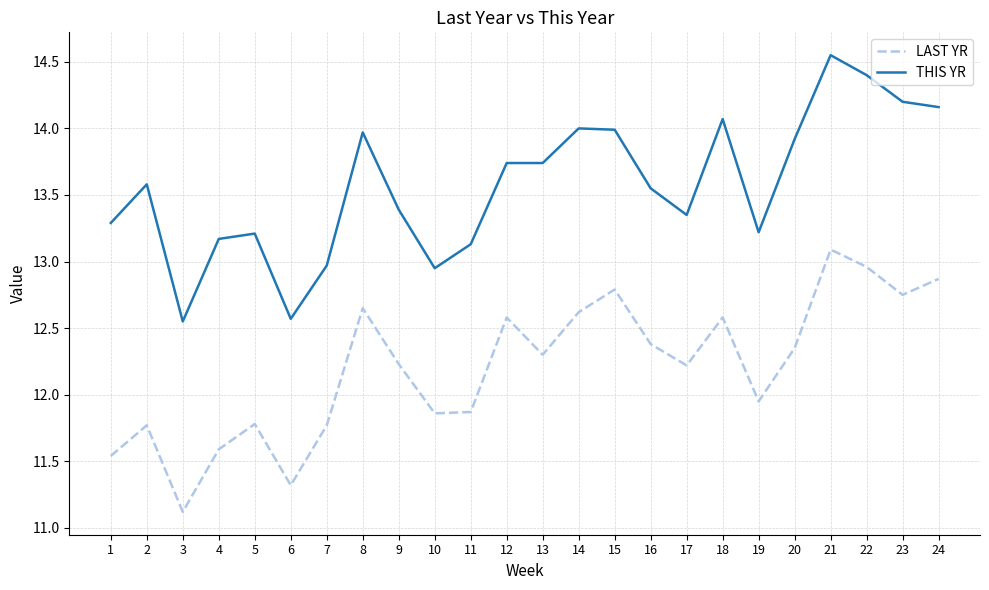

True or false: THIS YR and LAST YR cross at least once.

False